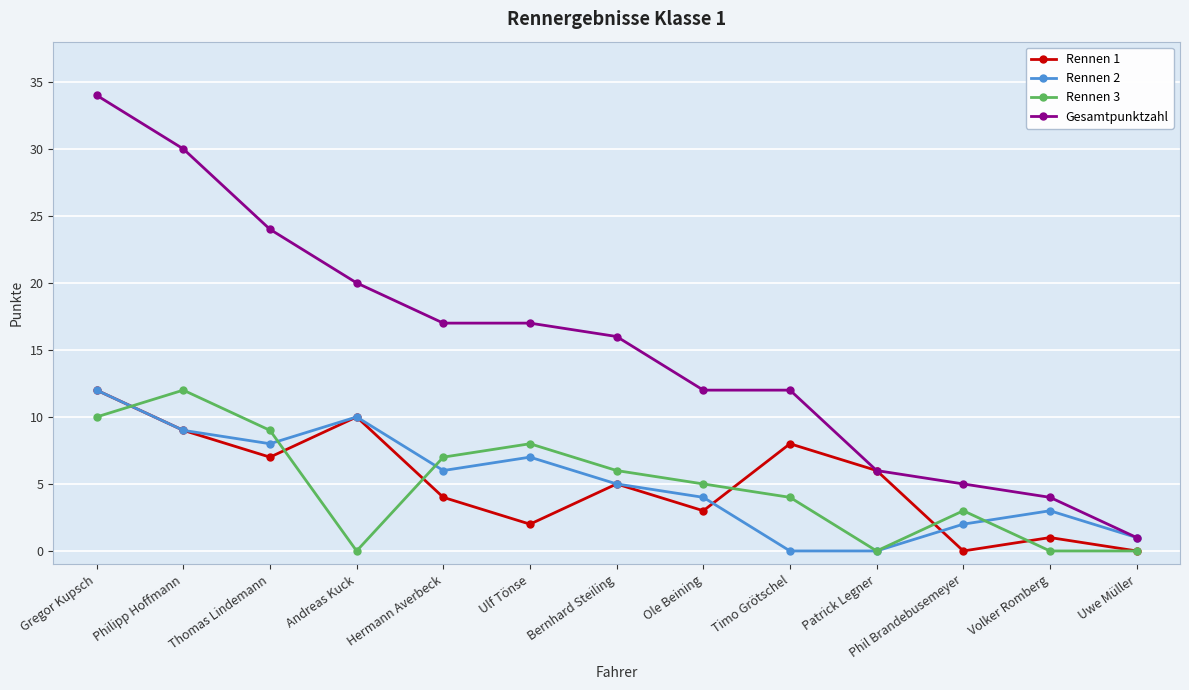

What is the difference between the Rennen 2 values at Uwe Müller and Timo Grötschel?

1